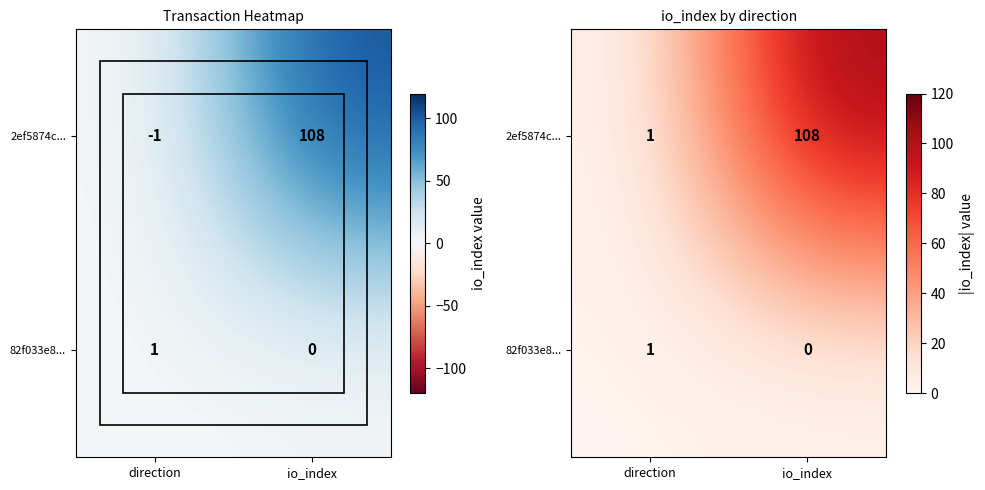

What is the spread (max minus min) of values at io_index?

108